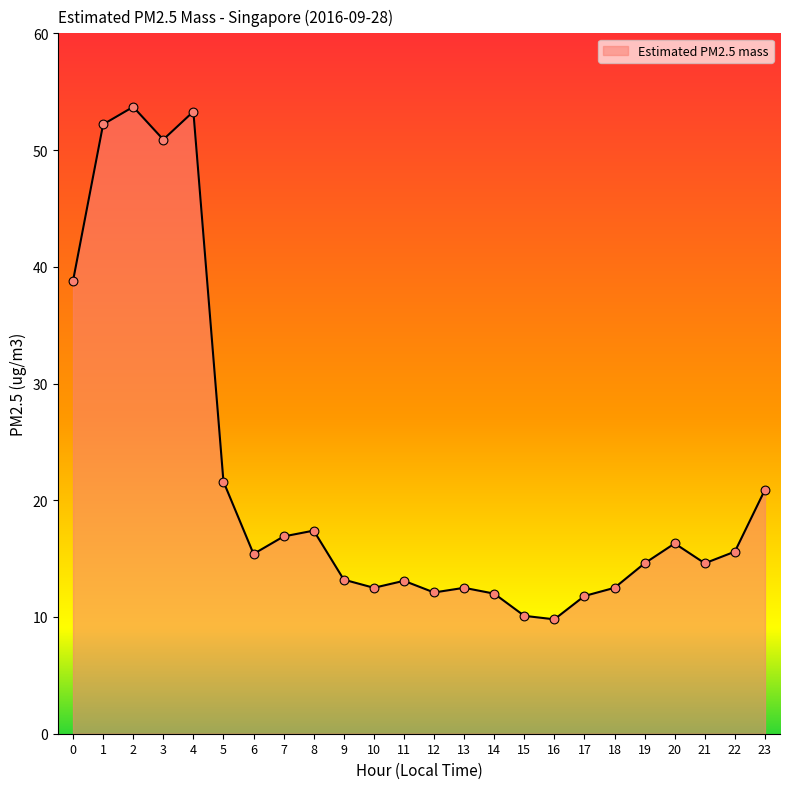

What is the ratio of the value at 8 to the value at 13?

1.4